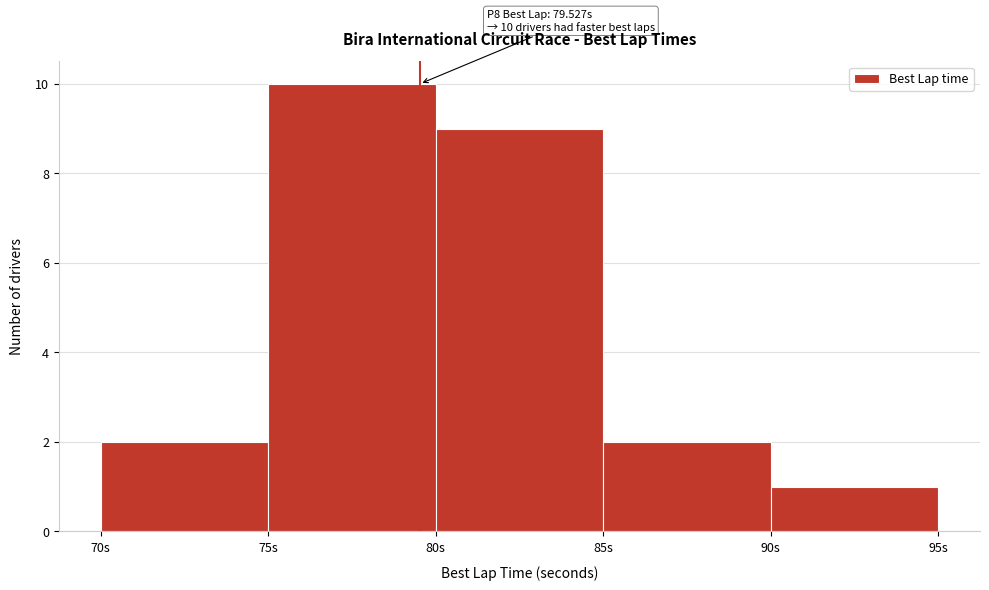

Which range on the x-axis has the tallest bar?

75 to 80